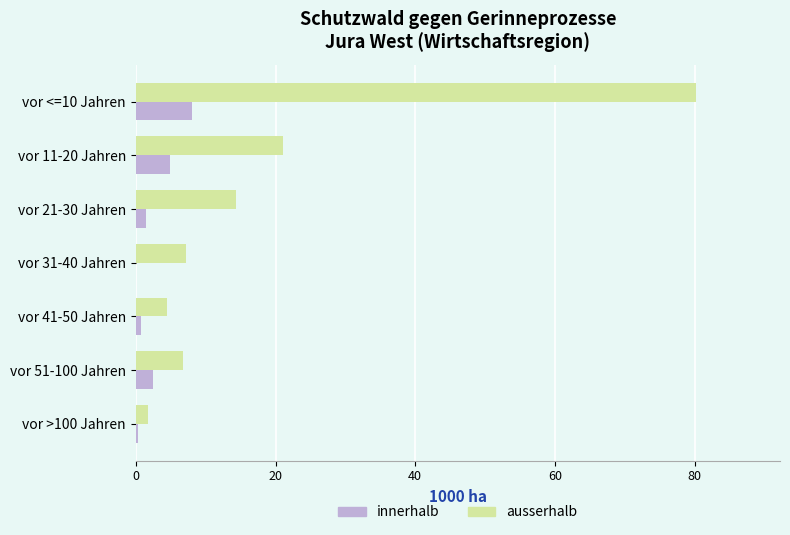

The innerhalb series shows 2.4 at vor 51-100 Jahren. True or false?

True